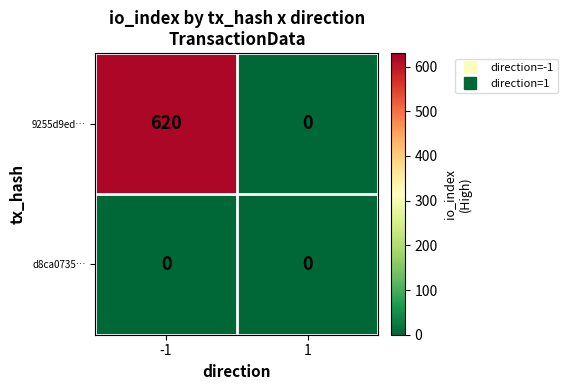

Reading left to right, extract all data points from this chart.

9255d9ed…: -1=620	1=0
d8ca0735…: -1=0	1=0